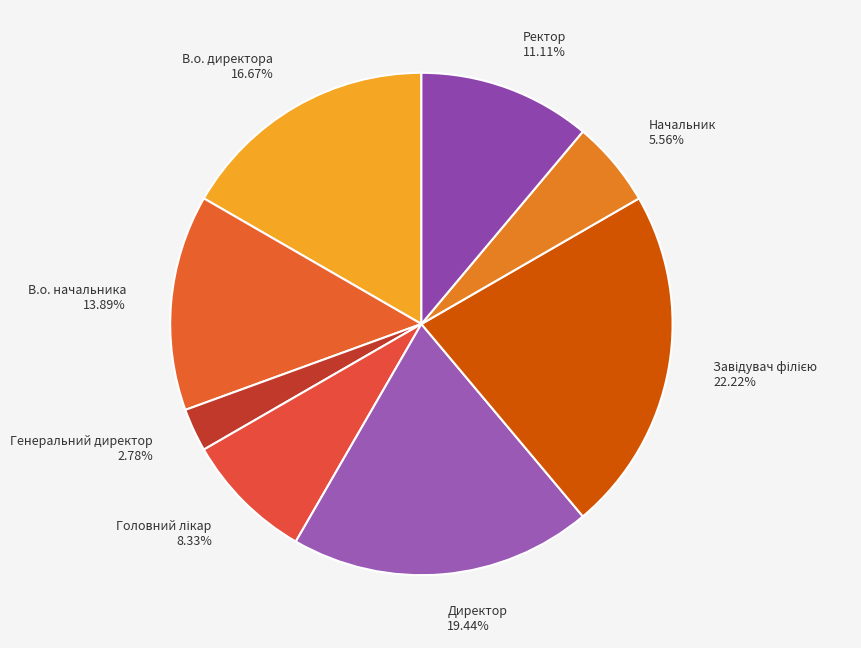

Which has a higher value, Генеральний директор or Ректор?

Ректор